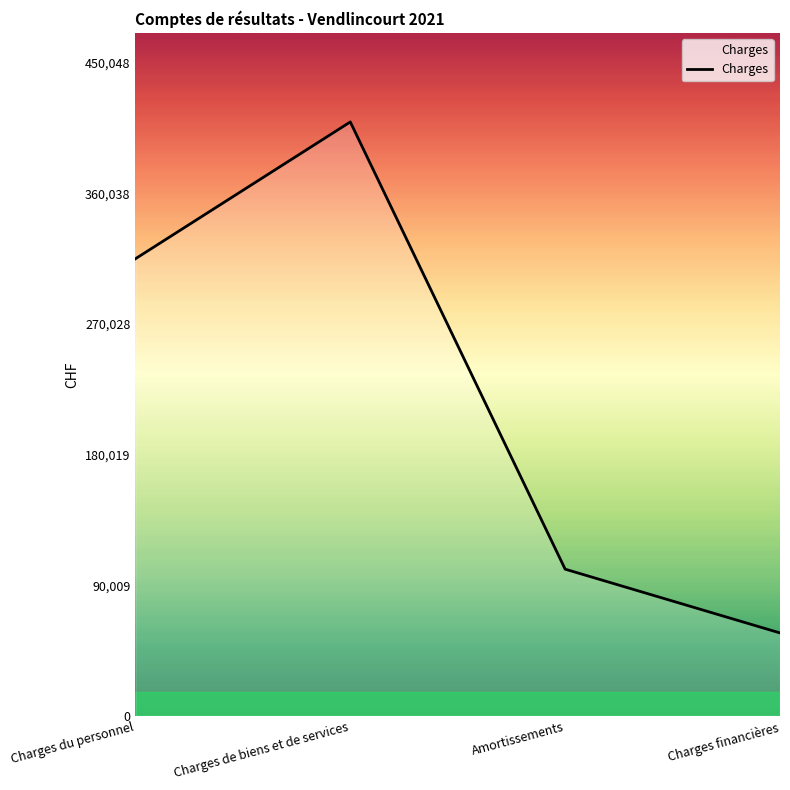

Which category has the lowest value across all series?

Charges financières